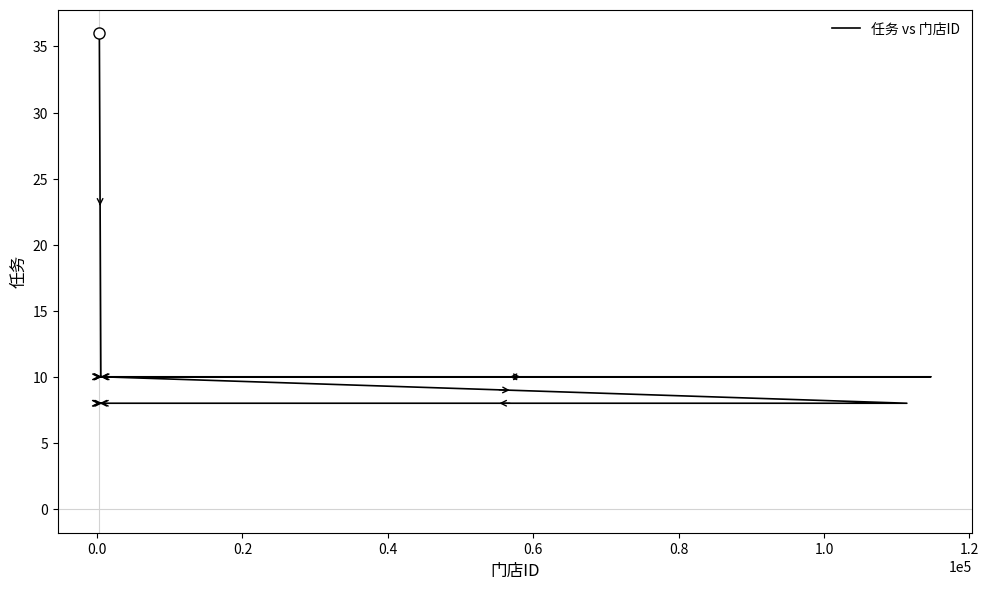

The chart shows a value of 5 at 1.0. True or false?

False